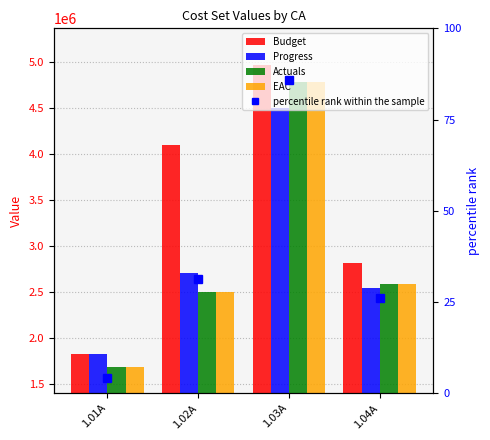

How many categories are shown in the chart?

4